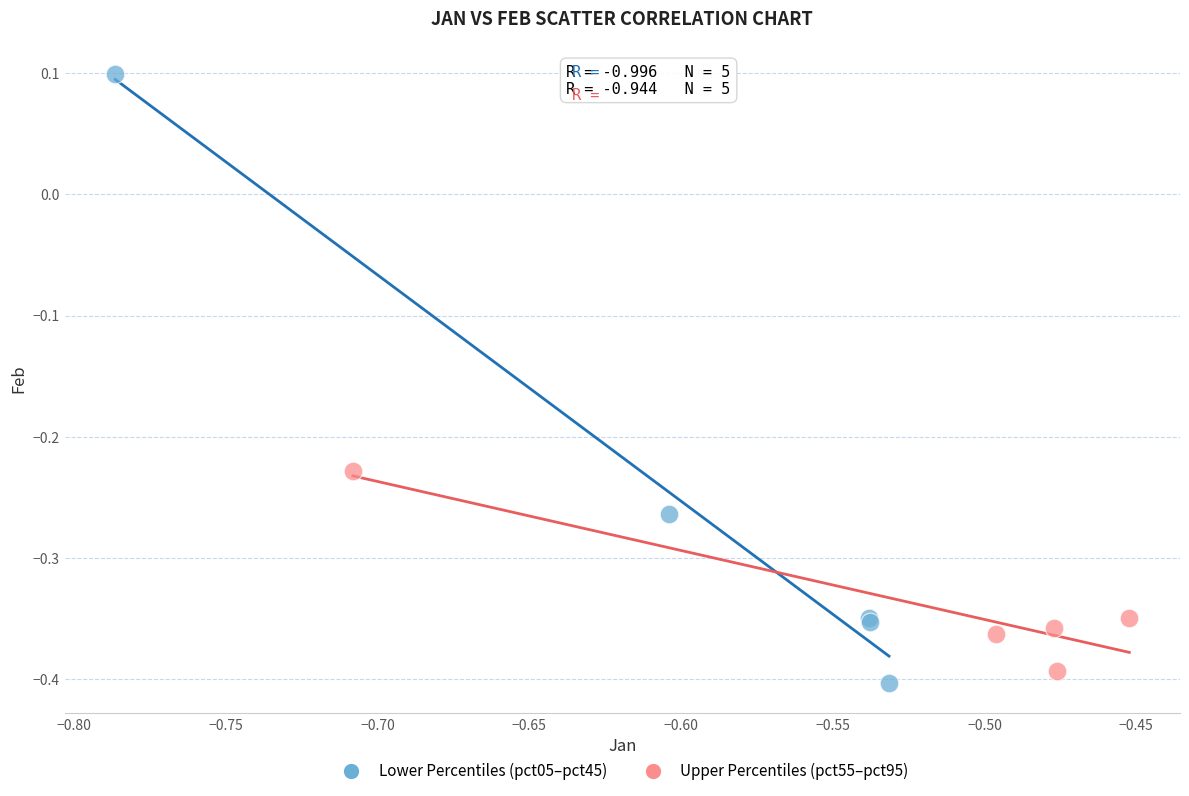

What are all the series names shown in the legend?

Lower Percentiles (pct05–pct45), Upper Percentiles (pct55–pct95)